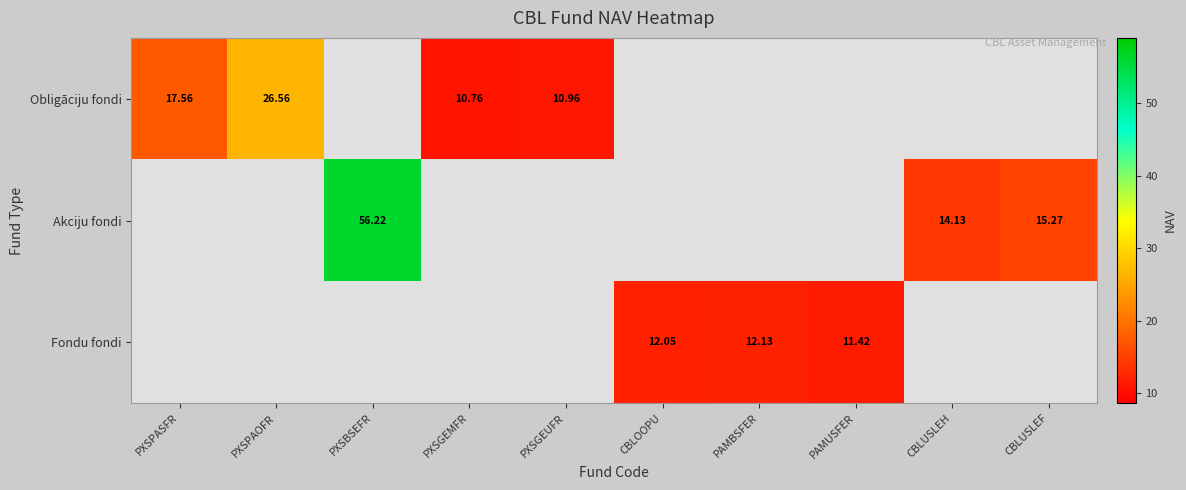

Is the value of Fondu fondi at PAMBSFER greater than the value of Obligāciju fondi at PXSGEUFR?

Yes